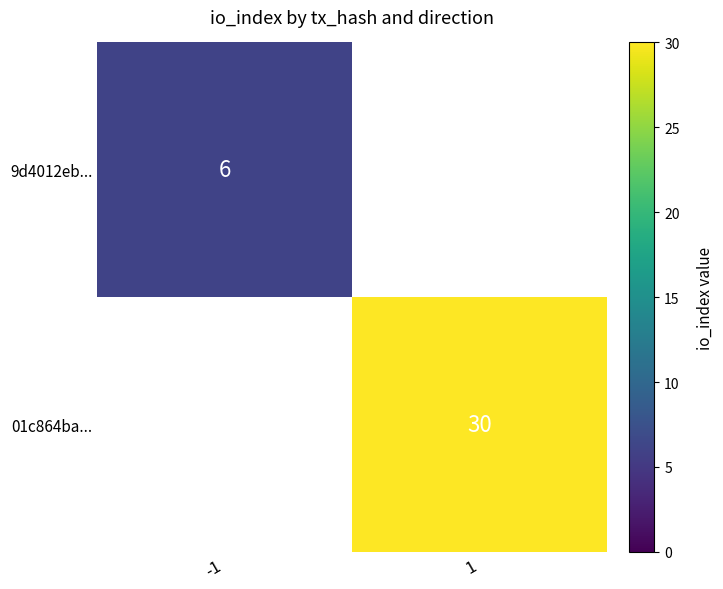

The 01c864ba... series shows 43 at 1. True or false?

False